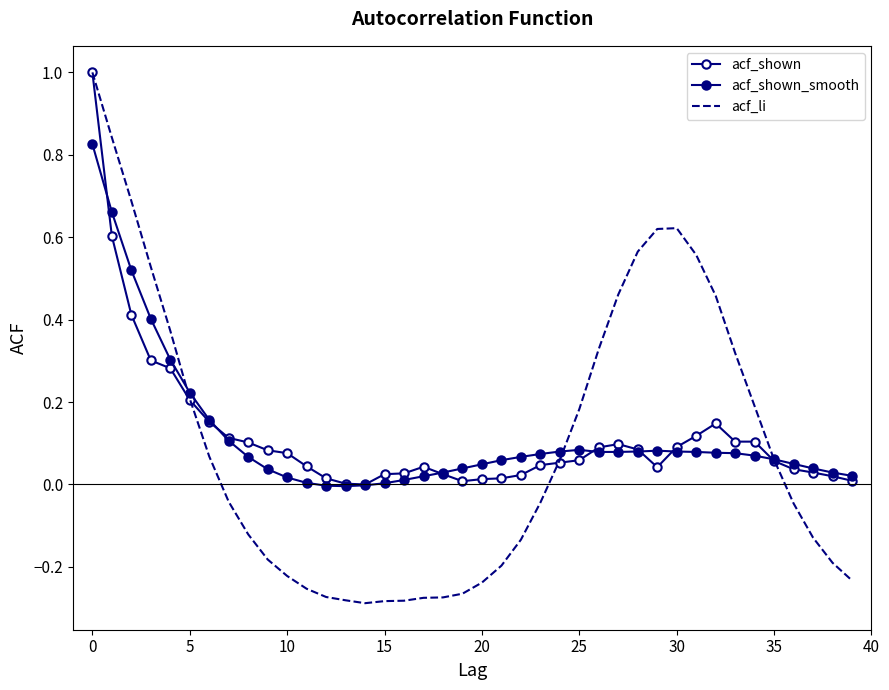

How many categories are shown in the chart?

40